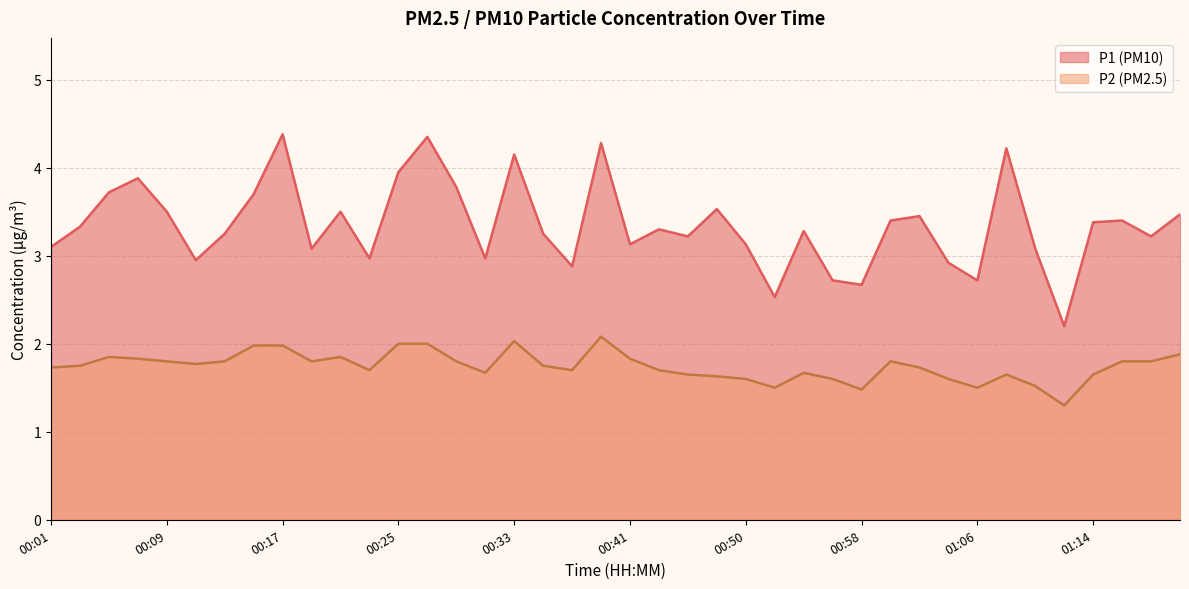

True or false: P1 and P2 intersect in this chart.

False